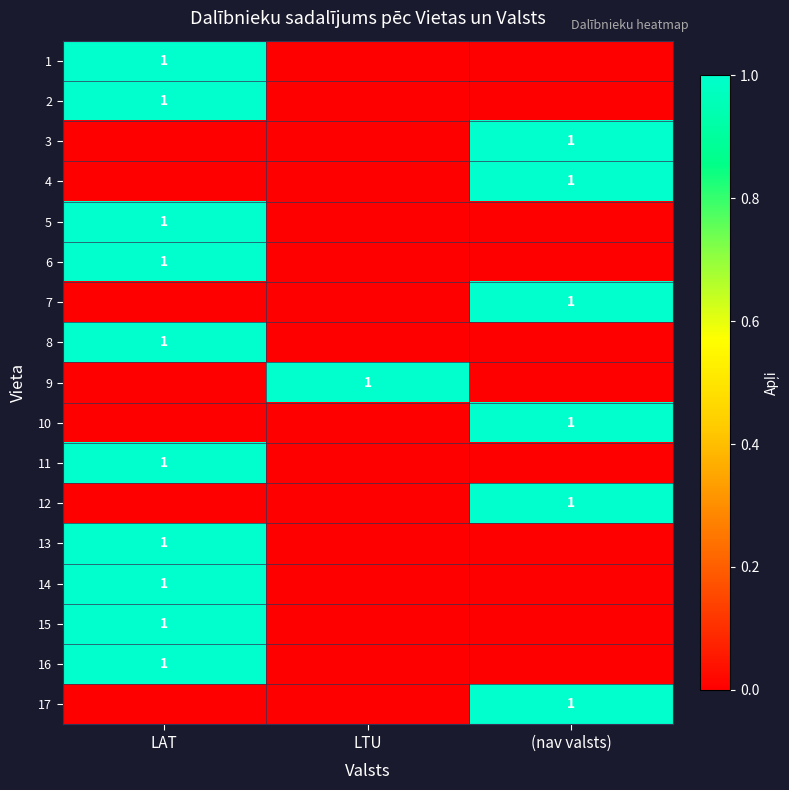

What is the total value across all series at (nav valsts)?

6